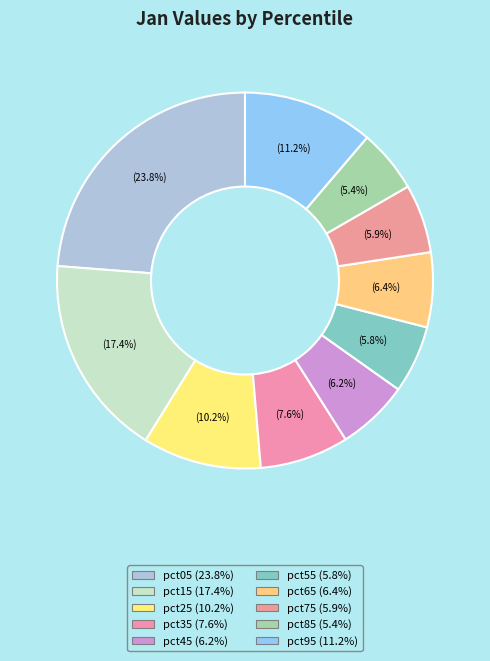

What percentage is the pct75 slice, to the nearest percent?

6%